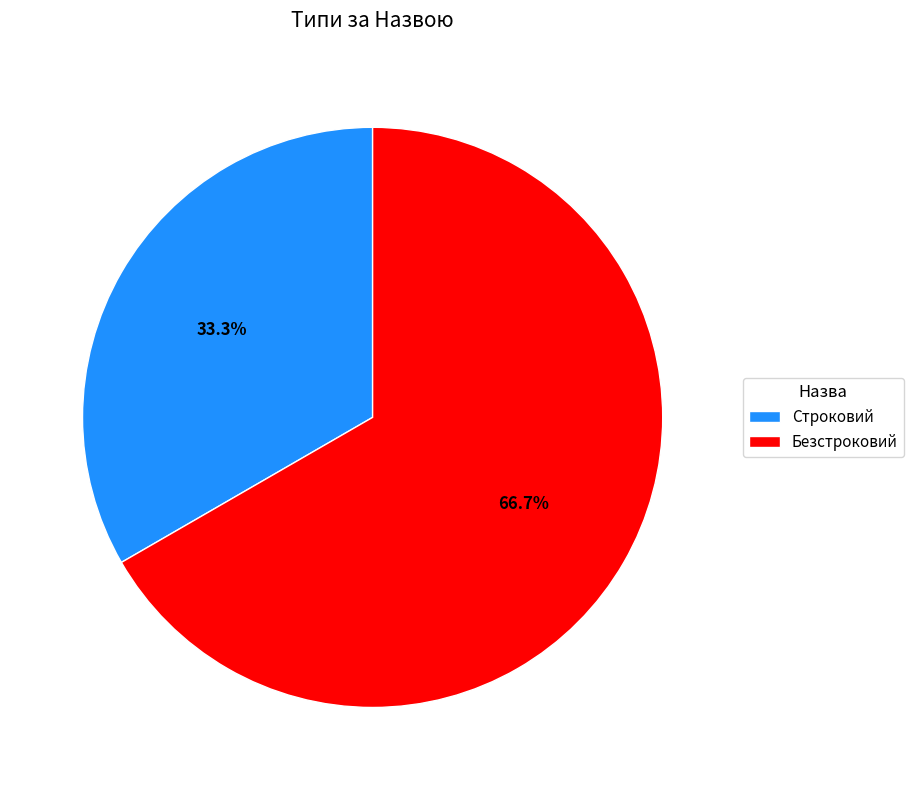

What percentage is the Безстроковий slice, to the nearest percent?

67%